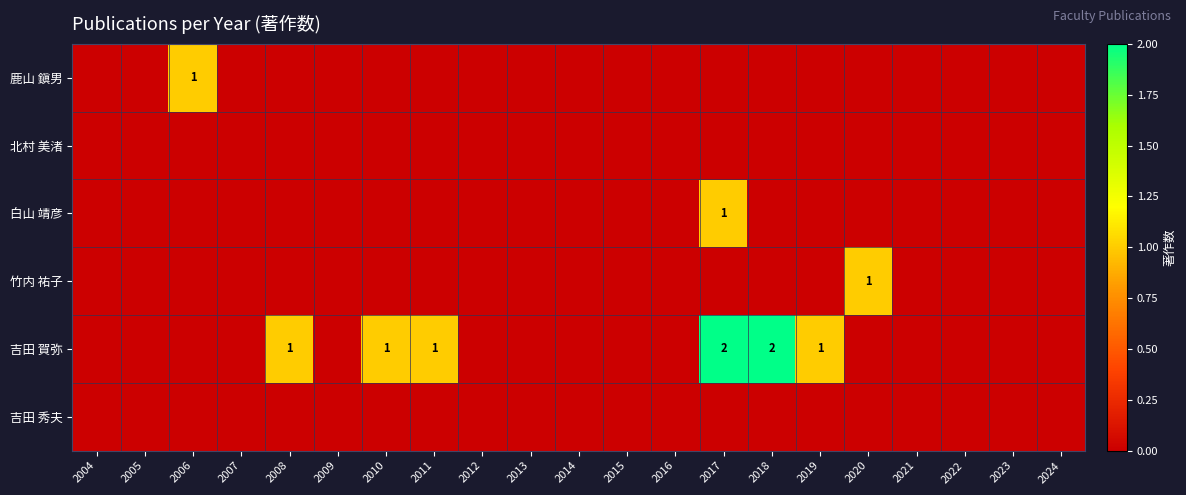

What is the total value across all series at 2020?

1